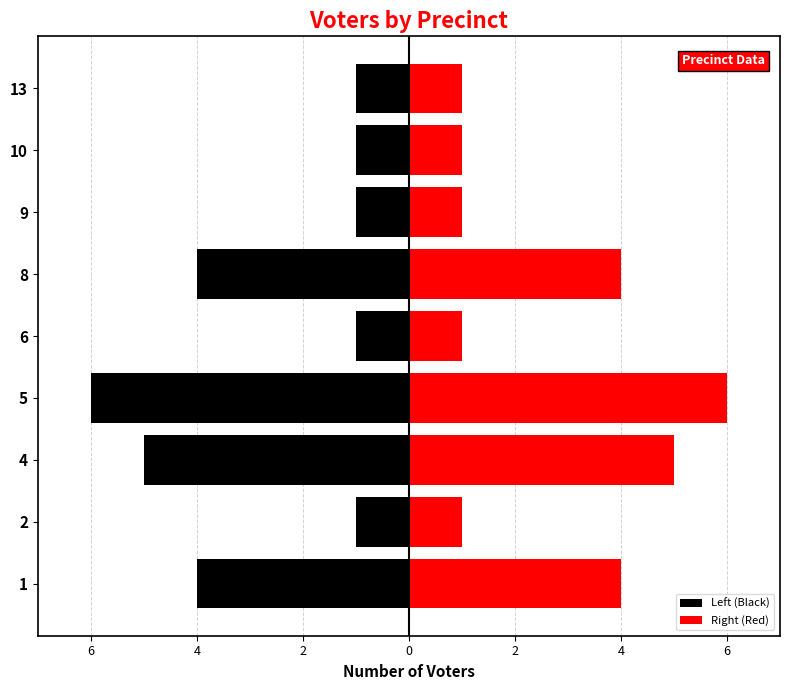

How many series are shown in this chart?

2